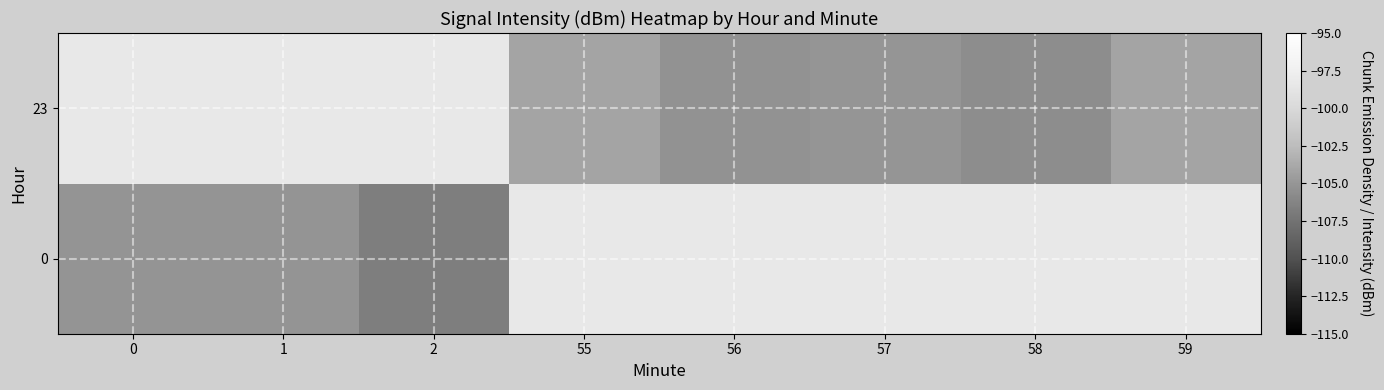

What is the minimum value shown in the chart?

-106.7